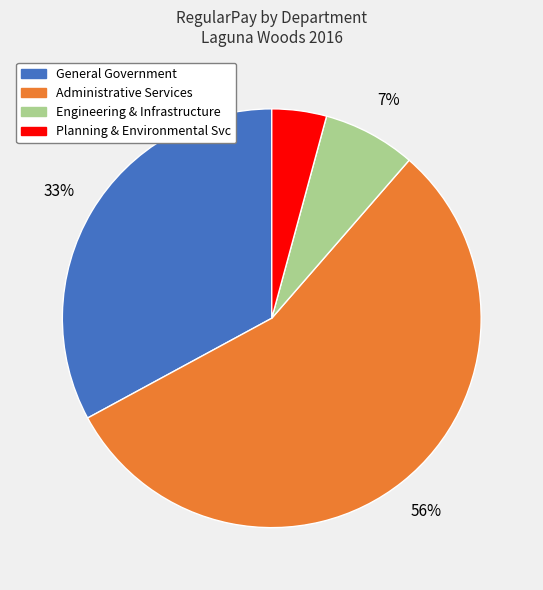

Count the number of slices in the pie.

4